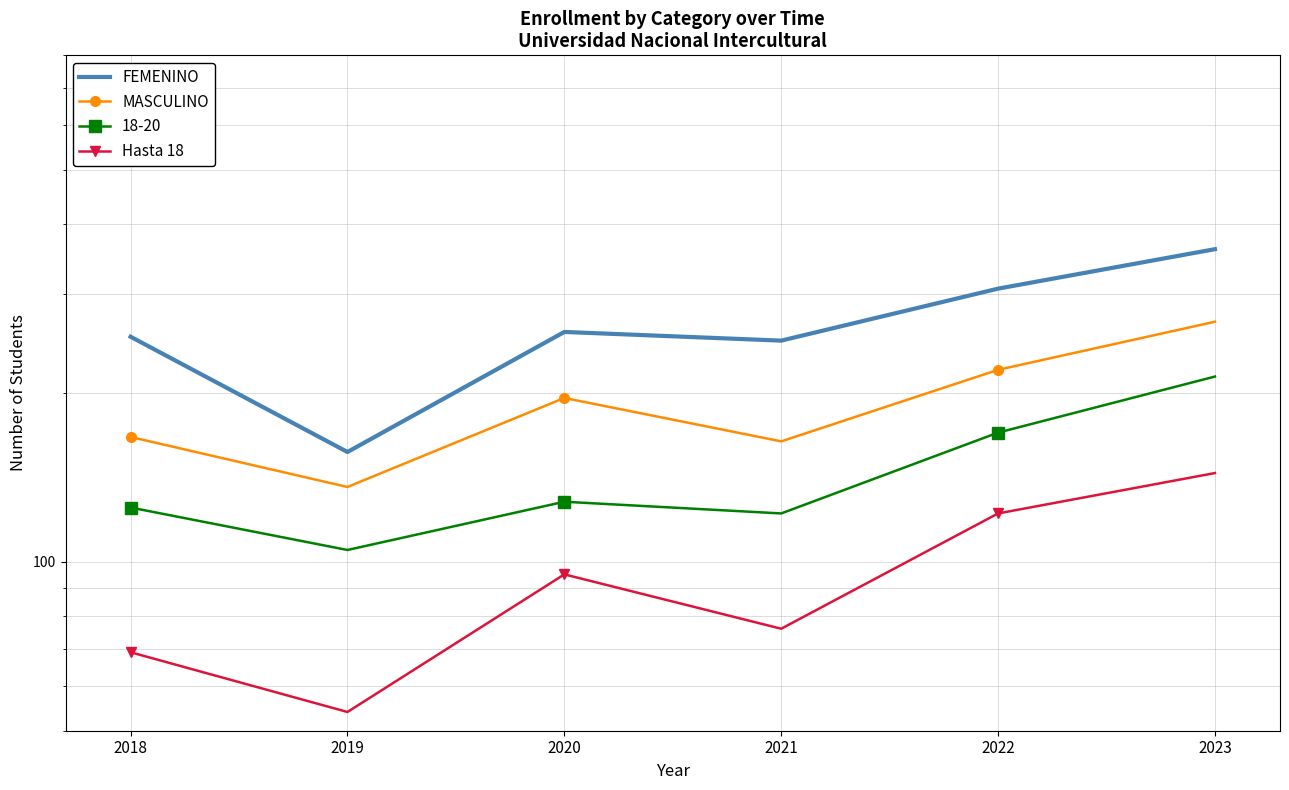

What is the highest value of the FEMENINO series?

361